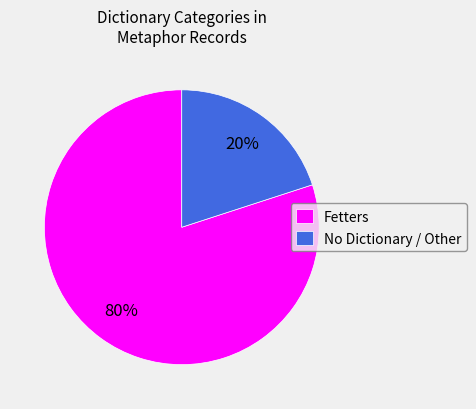

How many slices are in this pie chart?

2